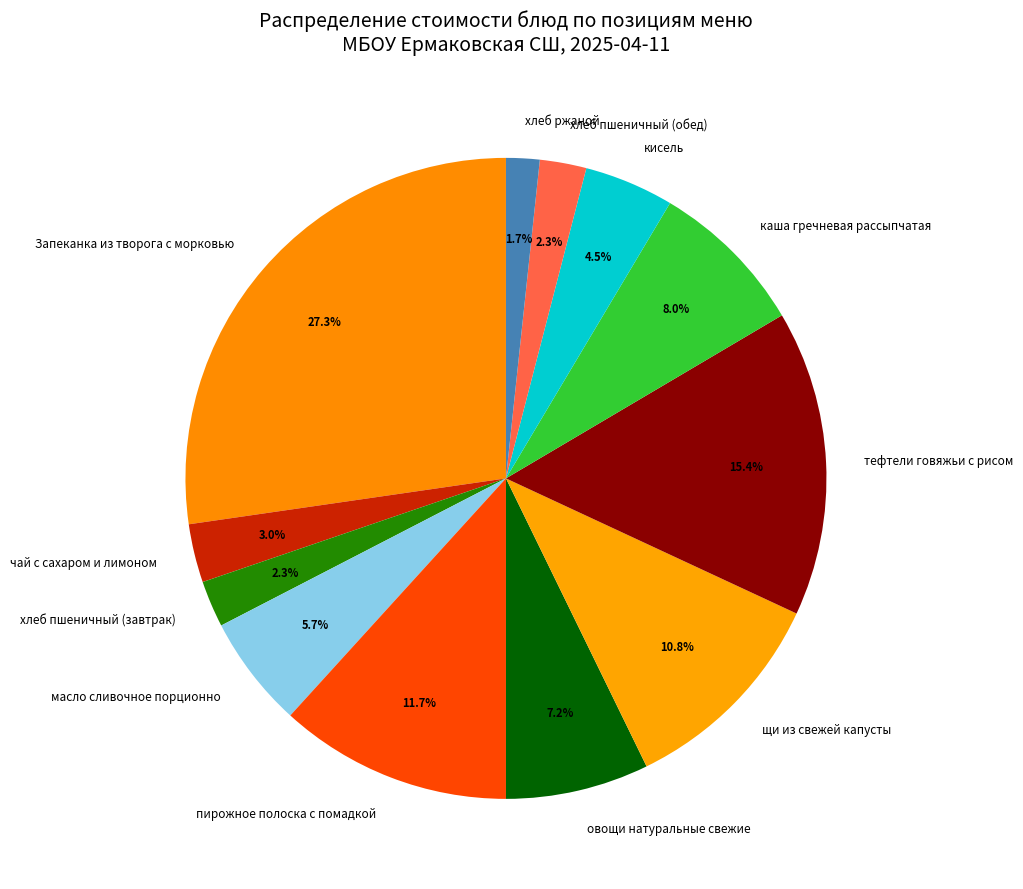

How many slices are in this pie chart?

12